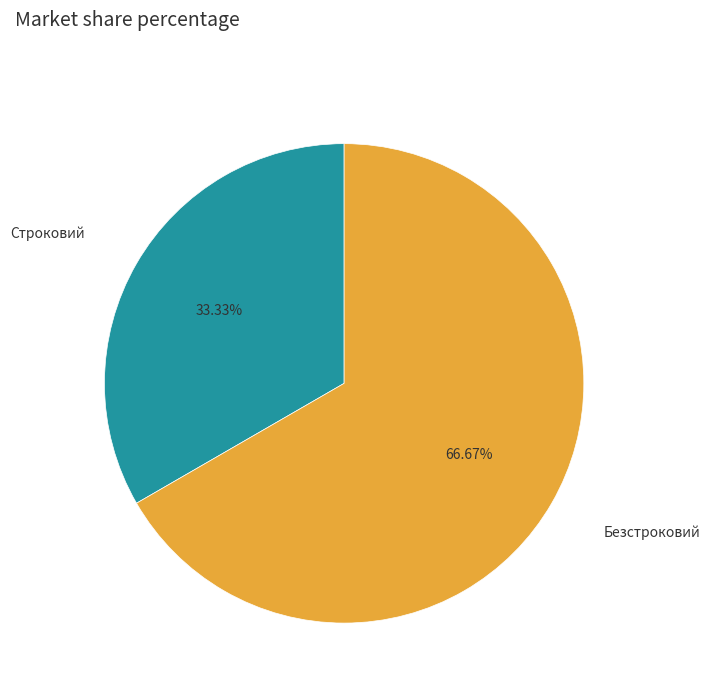

Is there a majority slice in this chart?

Yes